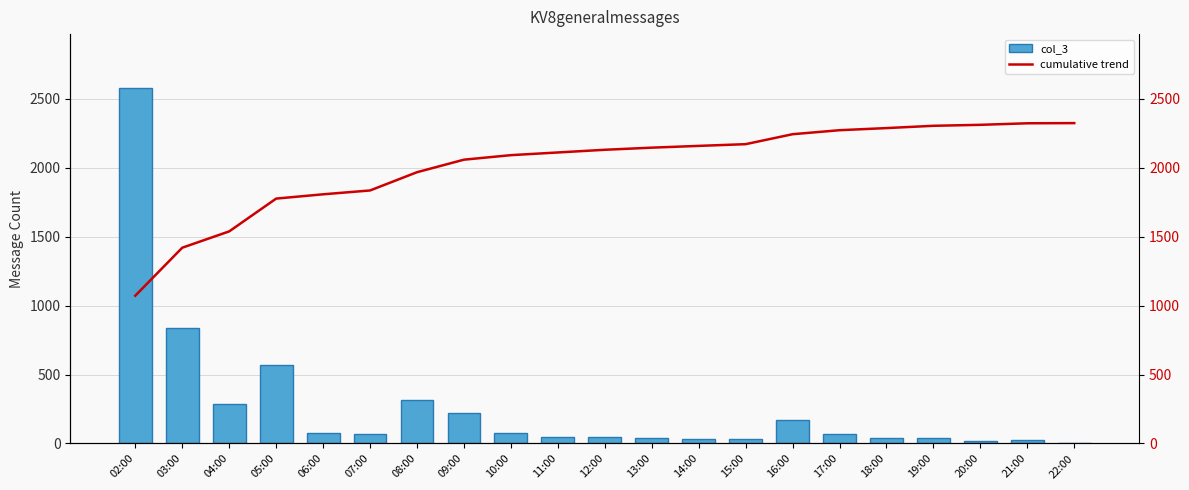

The value of col_3 at 10:00 is 45.2. True or false?

False